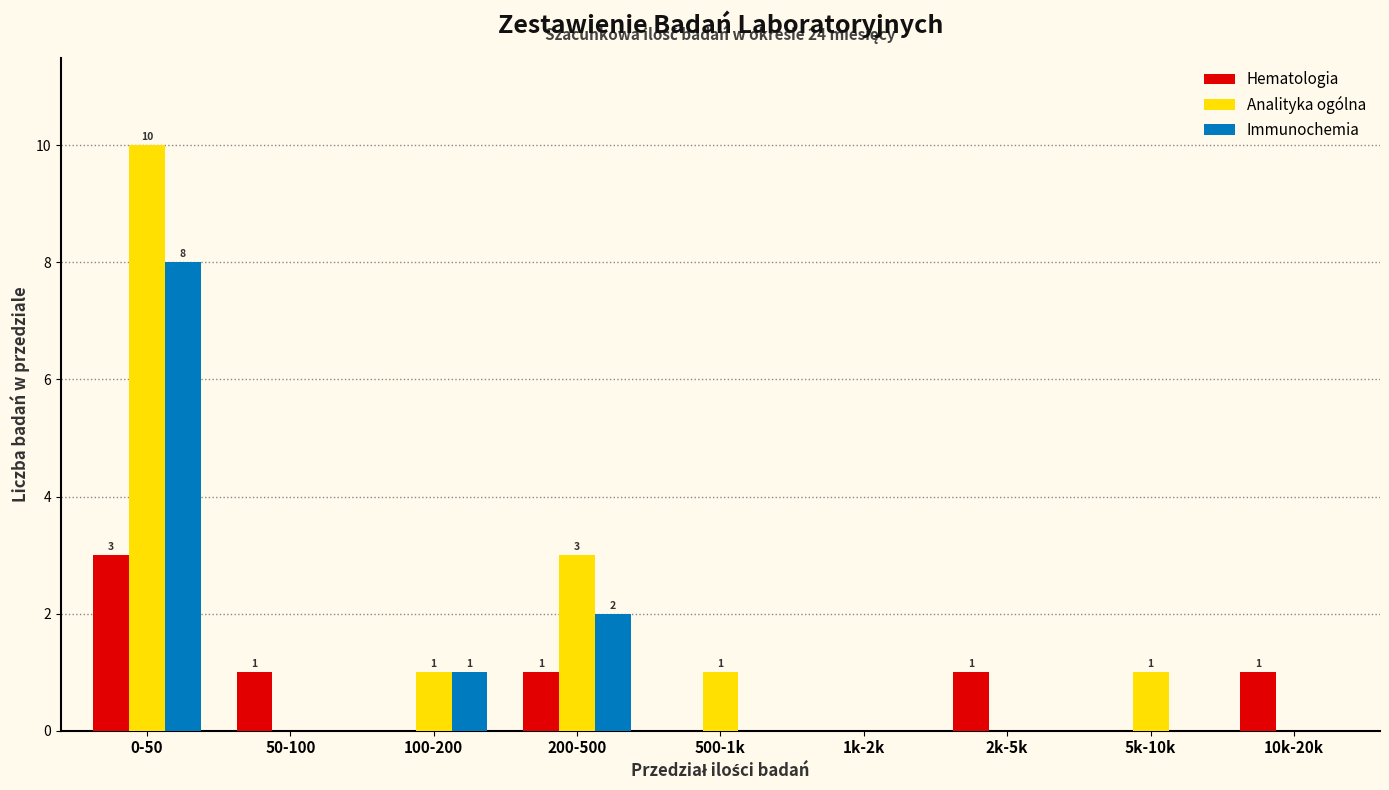

Reading right to left, transcribe all the data shown in this chart.

Hematologia: 10k-20k=1	5k-10k=0	2k-5k=1	1k-2k=0	500-1k=0	200-500=1	100-200=0	50-100=1	0-50=3
Analityka ogólna: 10k-20k=0	5k-10k=1	2k-5k=0	1k-2k=0	500-1k=1	200-500=3	100-200=1	50-100=0	0-50=10
Immunochemia: 10k-20k=0	5k-10k=0	2k-5k=0	1k-2k=0	500-1k=0	200-500=2	100-200=1	50-100=0	0-50=8